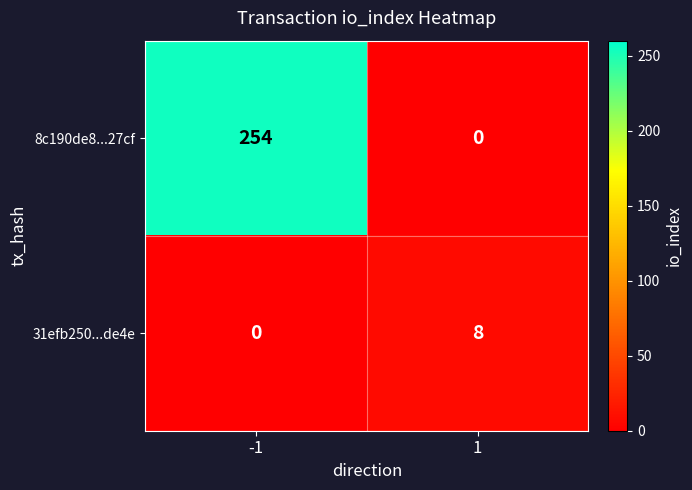

Which category has the highest value across all series?

-1